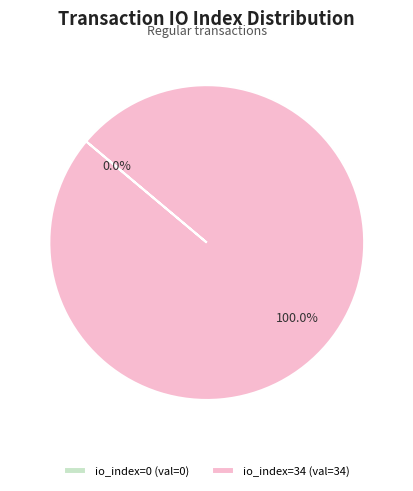

Is there a majority slice in this chart?

Yes